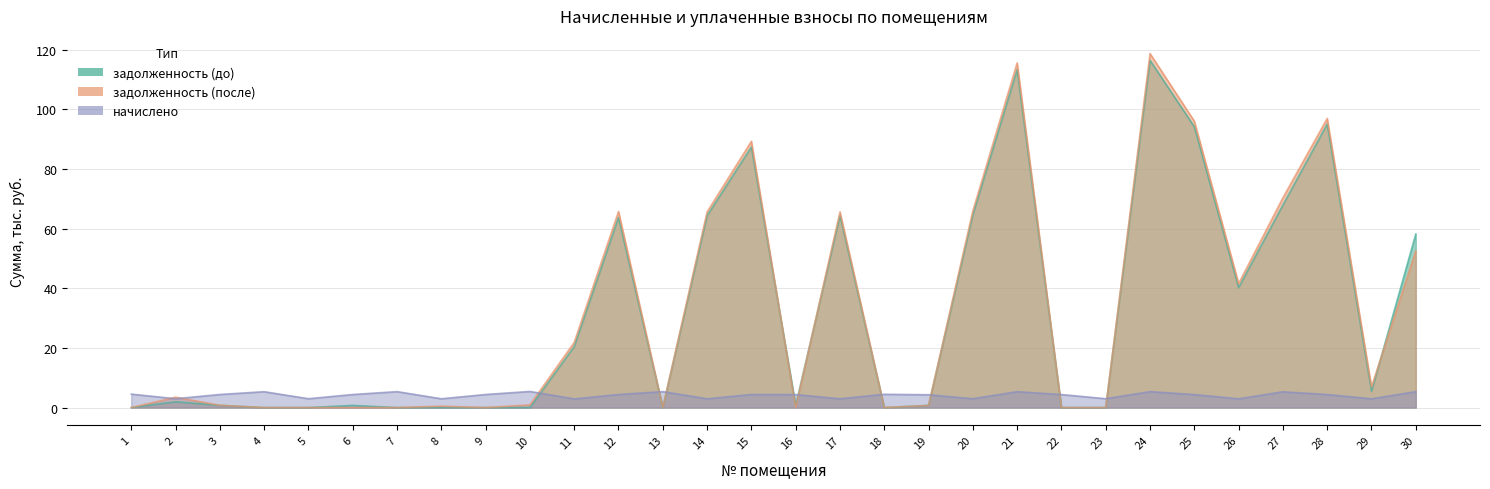

Which category has the lowest value across all series?

1